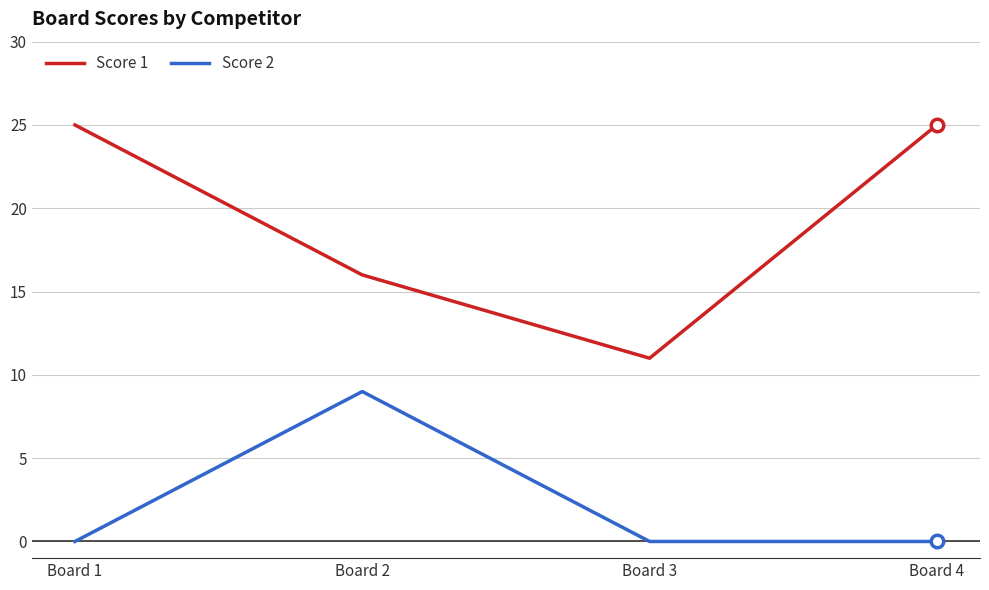

What is the difference between the maximum and second lowest values in the Score 2 series?

9